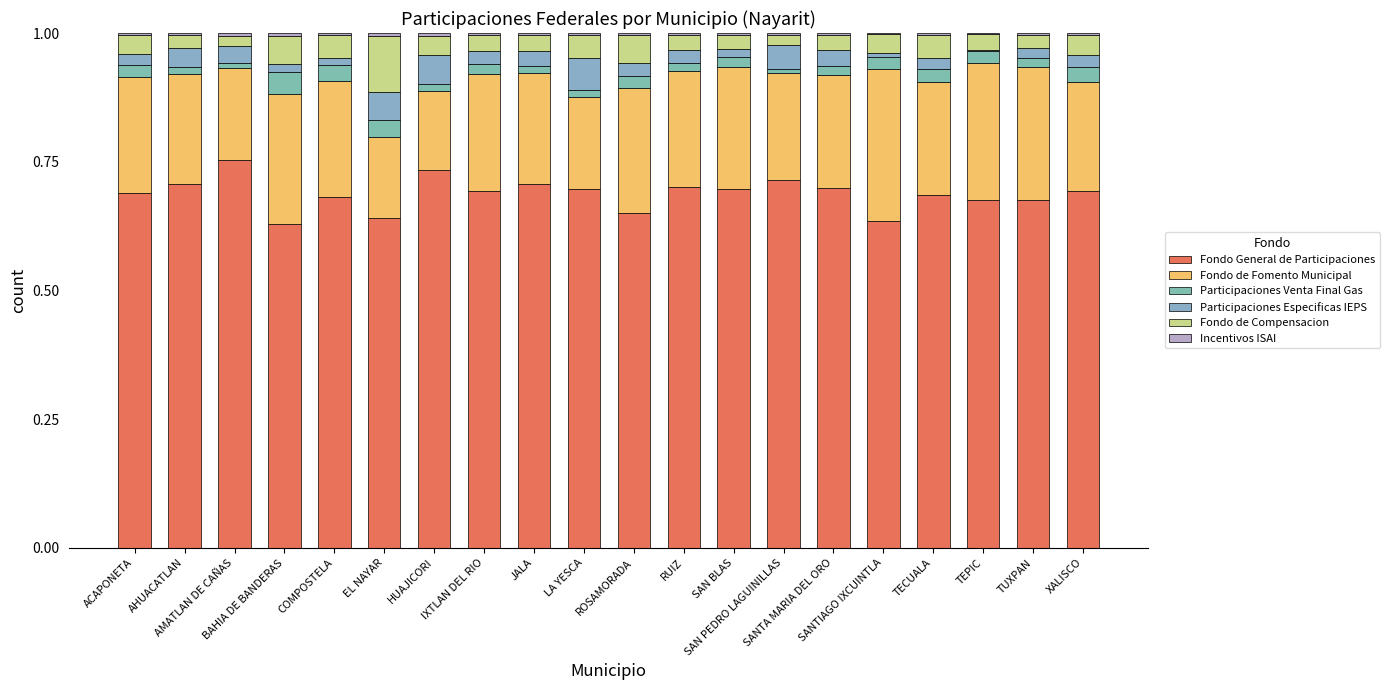

List the series in order of their peak value, highest first.

Fondo General de Participaciones, Fondo de Fomento Municipal, Fondo de Compensacion, Participaciones Especificas IEPS, Participaciones Venta Final Gas, Incentivos ISAI